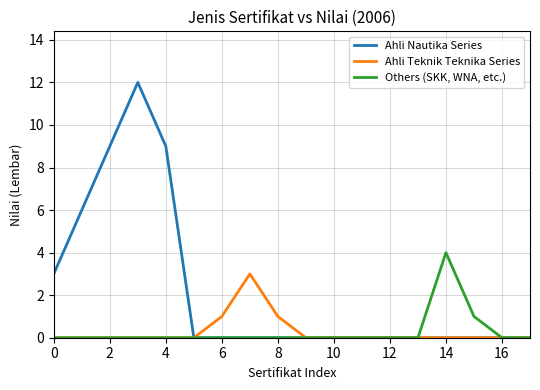

What are all the series names shown in the legend?

Ahli Nautika Series, Ahli Teknik Teknika Series, Others (SKK, WNA, etc.)